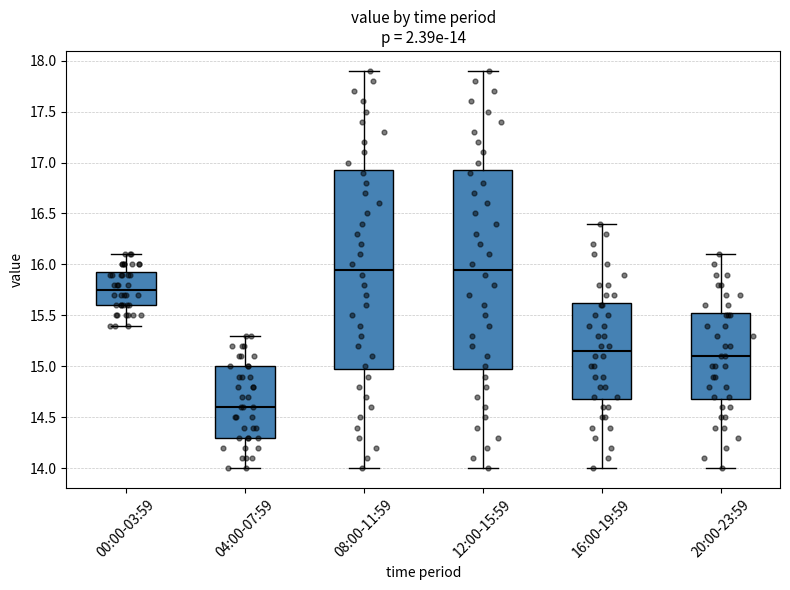

Which box's median line is the lowest?

04:00-07:59